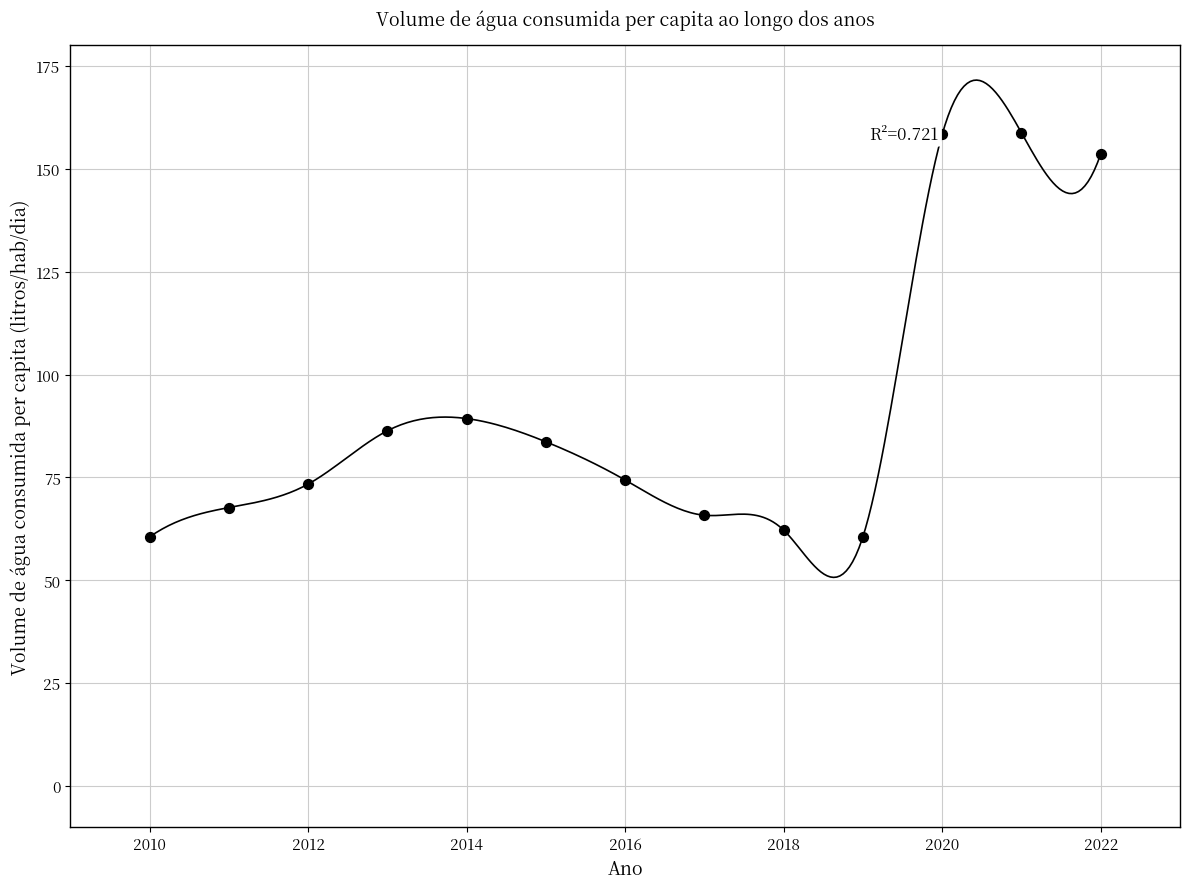

What is the range of Y values (max minus min)?

98.2